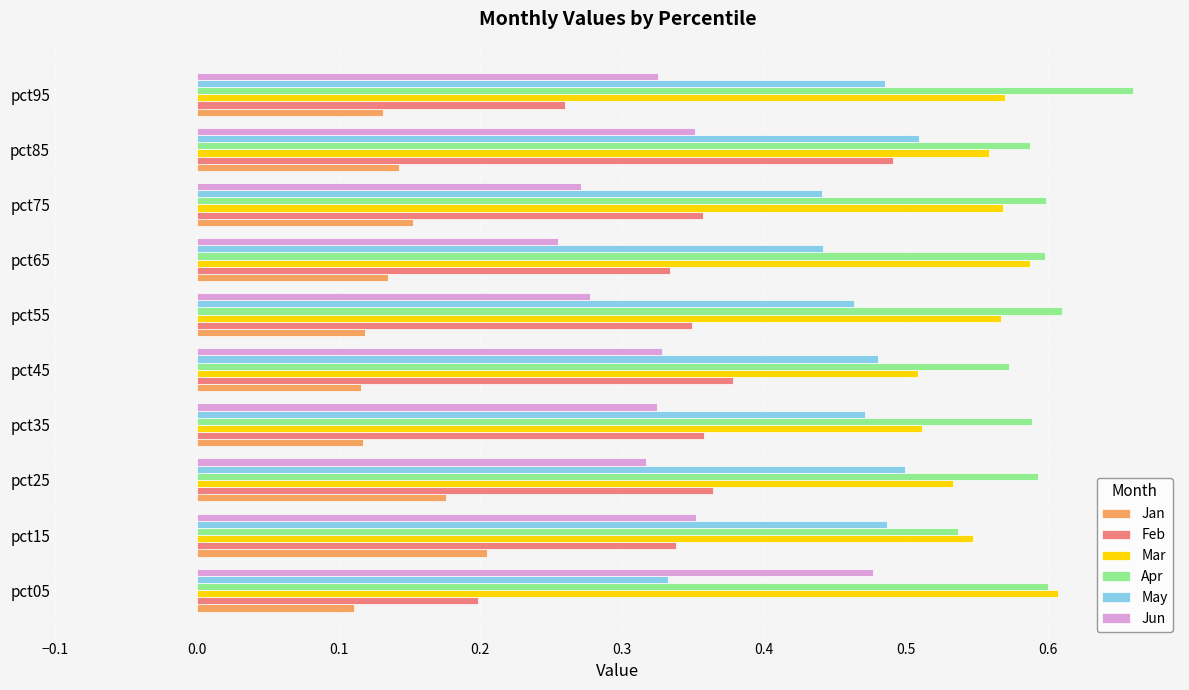

What are all the series names shown in the legend?

Jan, Feb, Mar, Apr, May, Jun